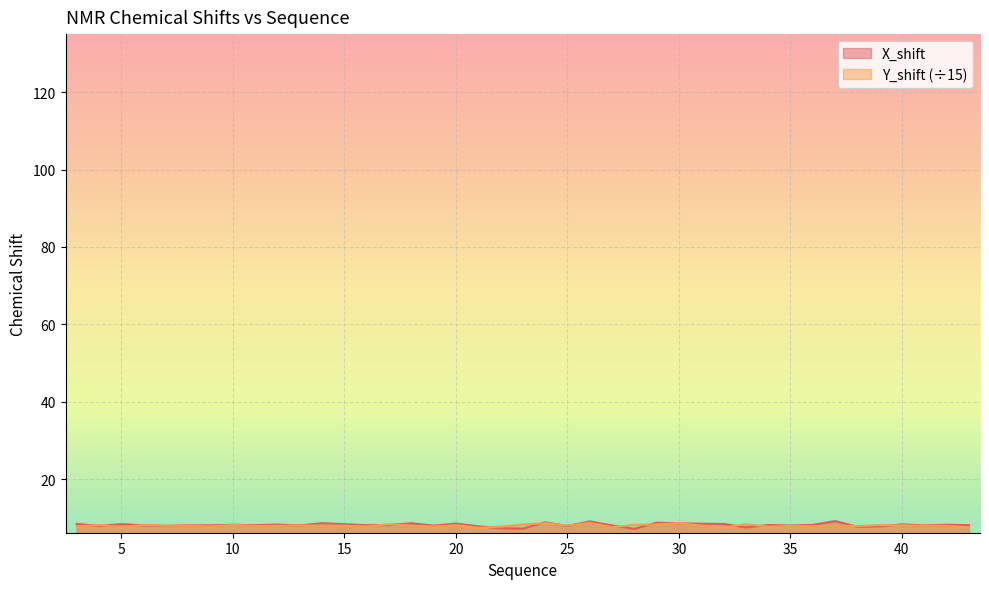

What is the value of the Y_shift point at the 40th from the left?

7.5